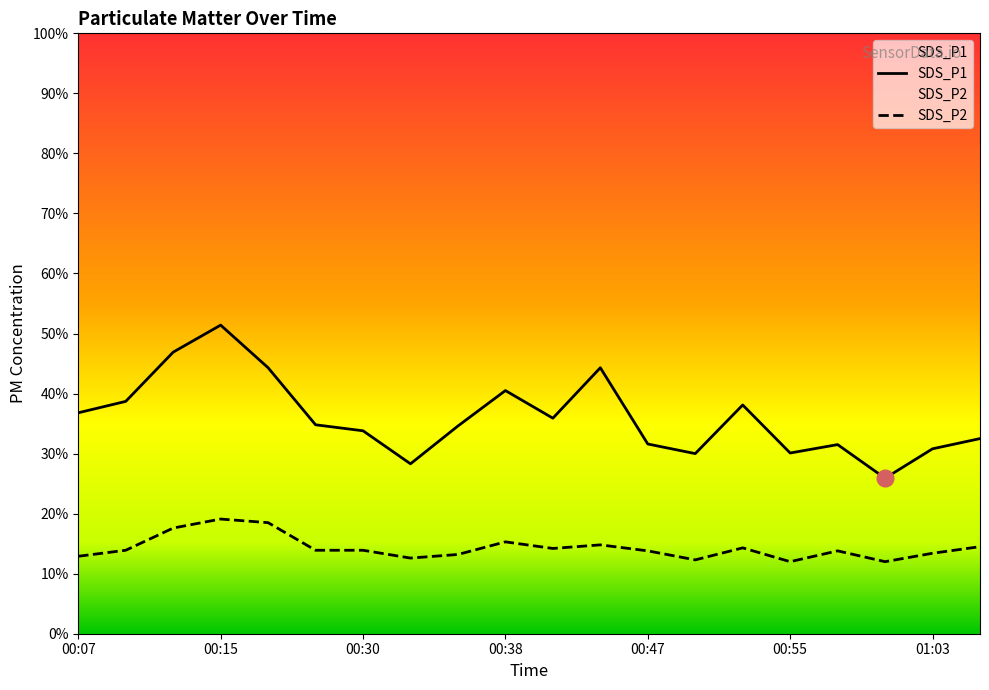

The SDS_P2 series shows 15.3 at 00:38. True or false?

True